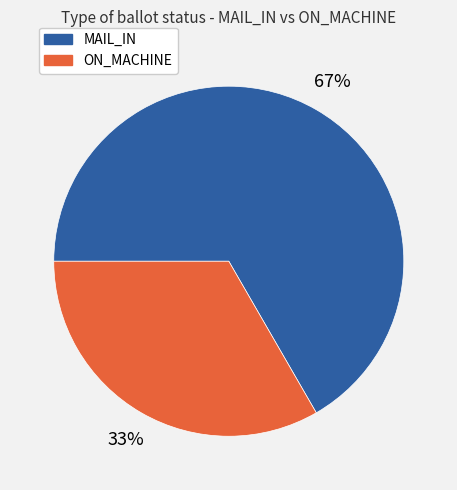

Does any single category account for the majority?

Yes